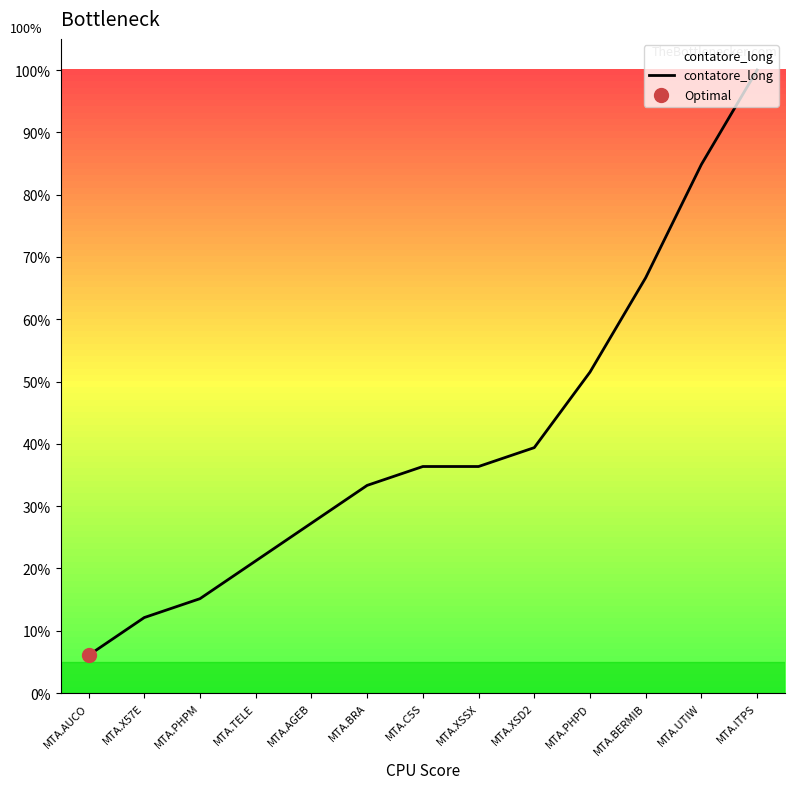

Approximately how many times larger is the value at MTA.BRA compared to MTA.TELE?

1.6